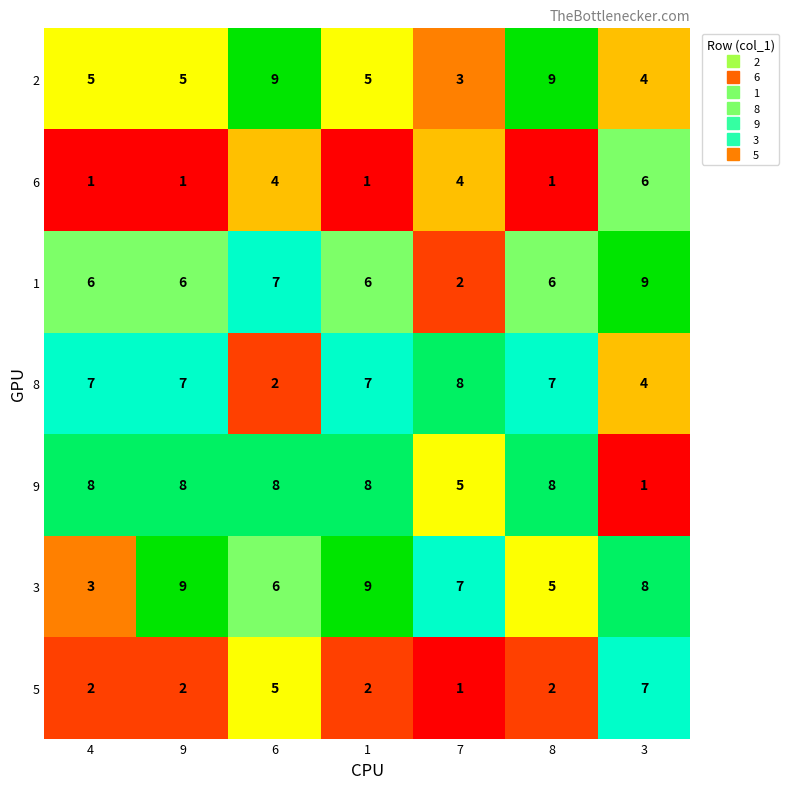

What is the spread (max minus min) of values at 9?

8